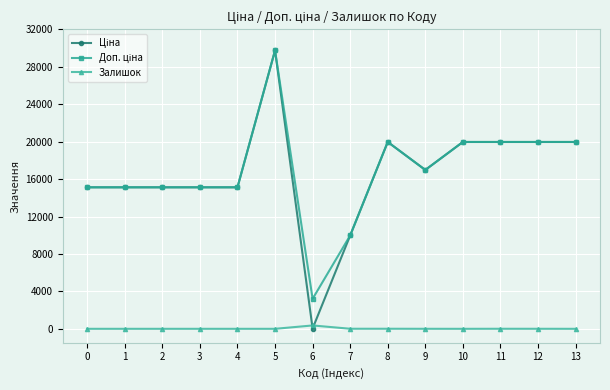

What is the difference between the highest and lowest values at 4?

15120.0